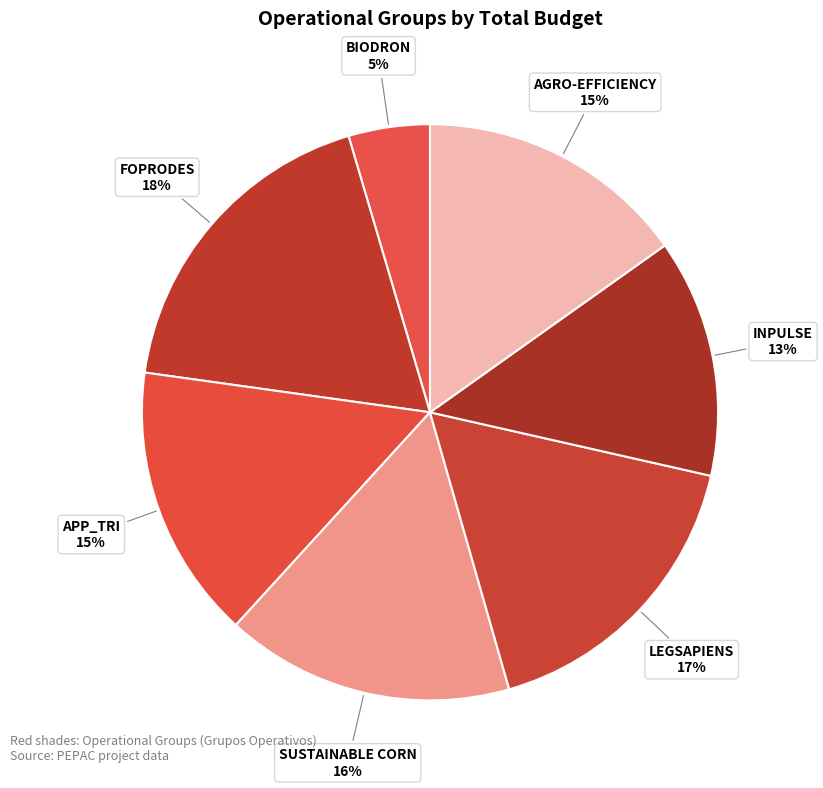

Count the number of slices in the pie.

7